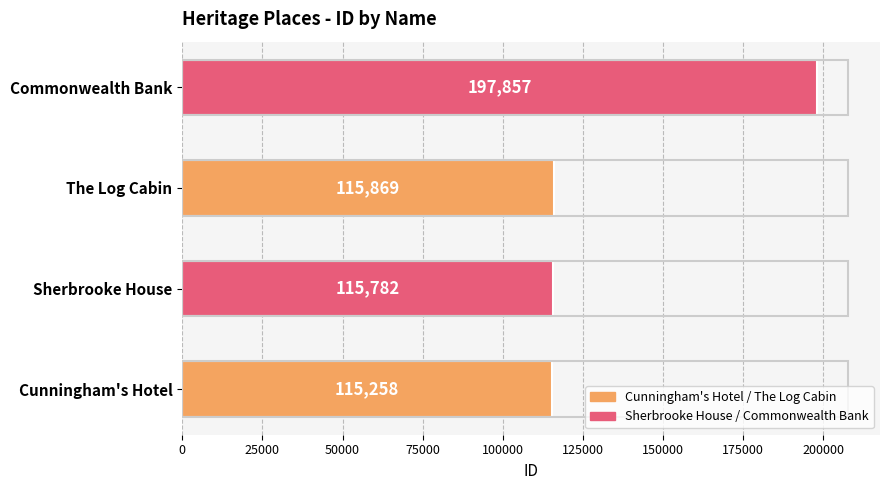

How many bars are there in total?

4